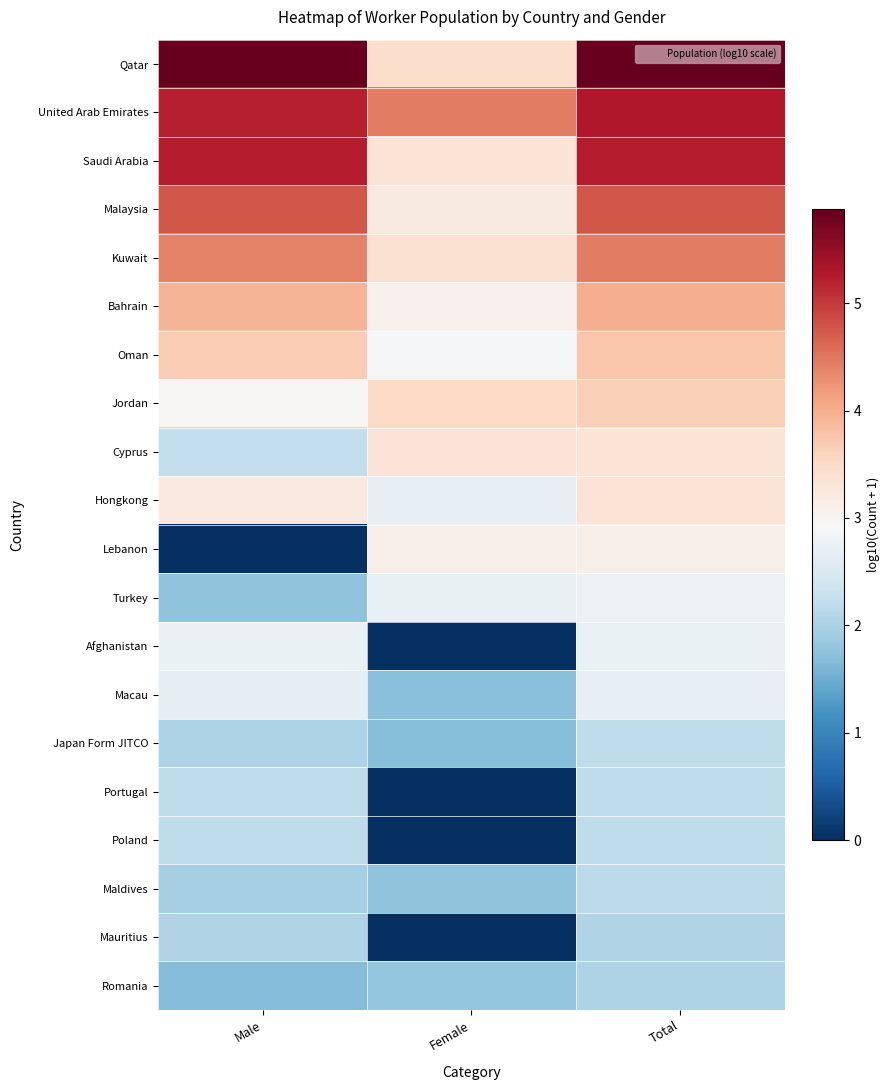

At how many categories does at least one series exceed 2?

3